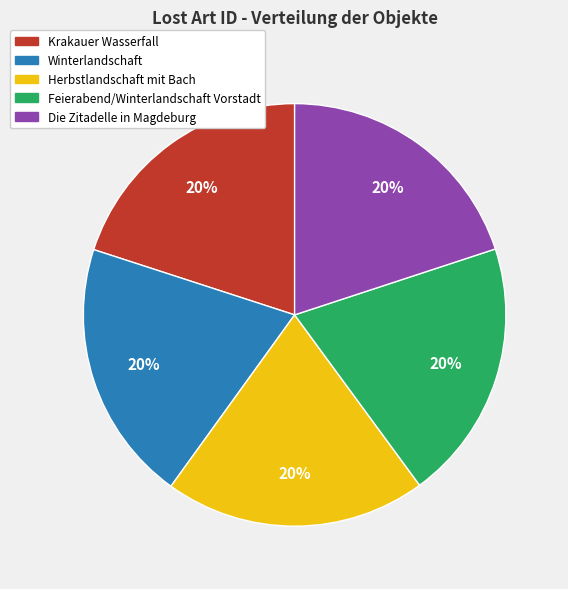

Is Feierabend/Winterlandschaft Vorstadt the majority of the pie?

No